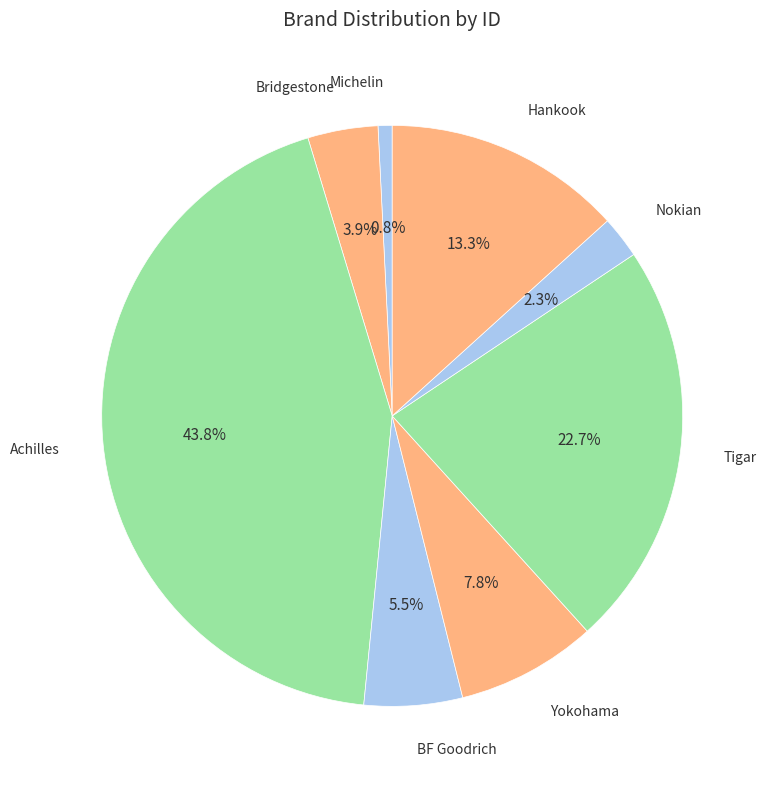

How many segments does this pie chart have?

8